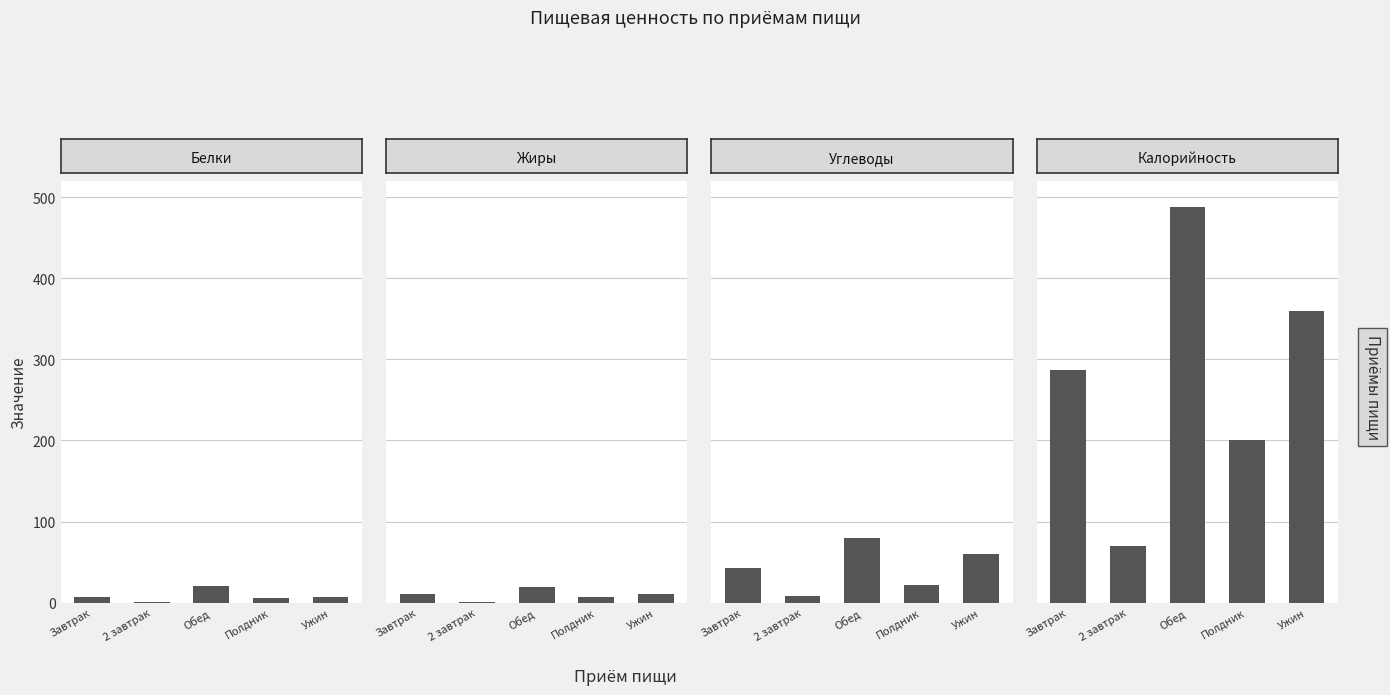

The Жиры series shows 0.2 at 2 завтрак. True or false?

True